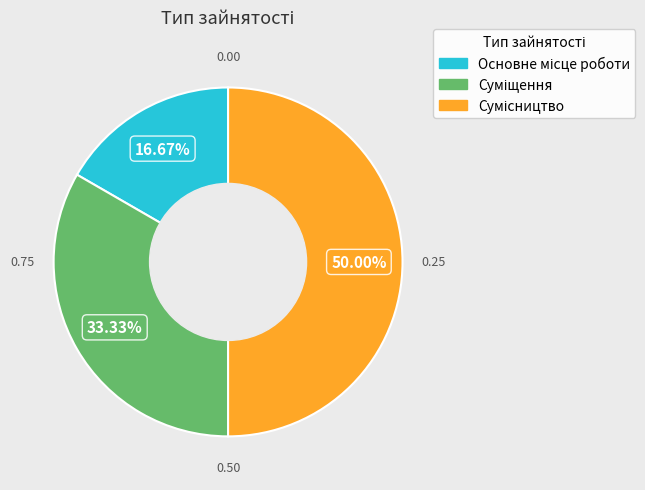

How many segments does this pie chart have?

3